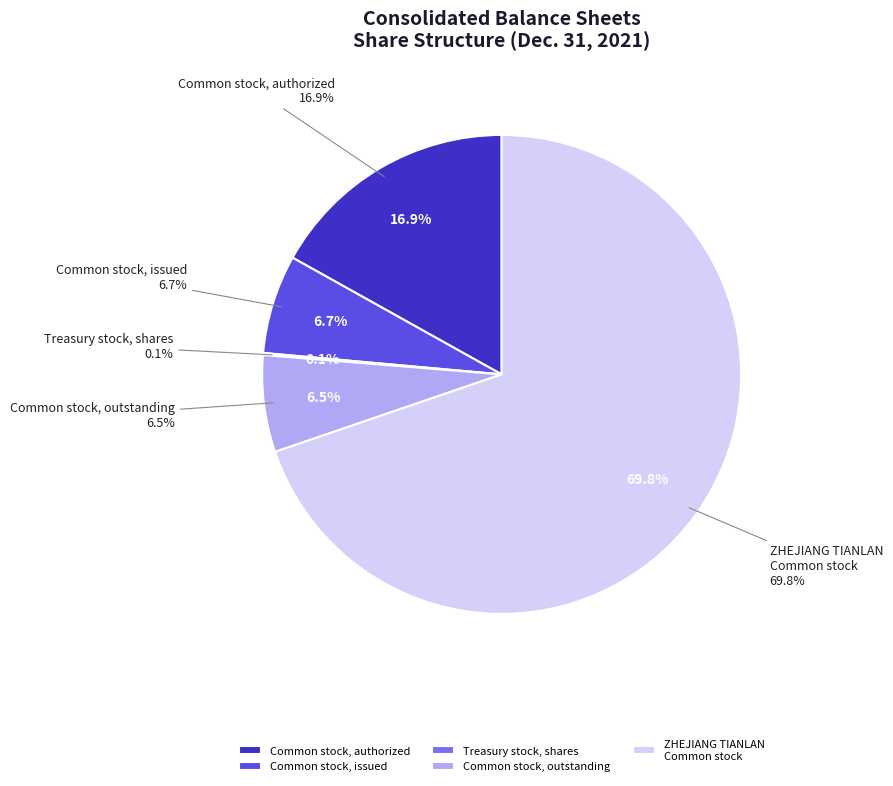

Which slice is the smallest?

Treasury stock, shares